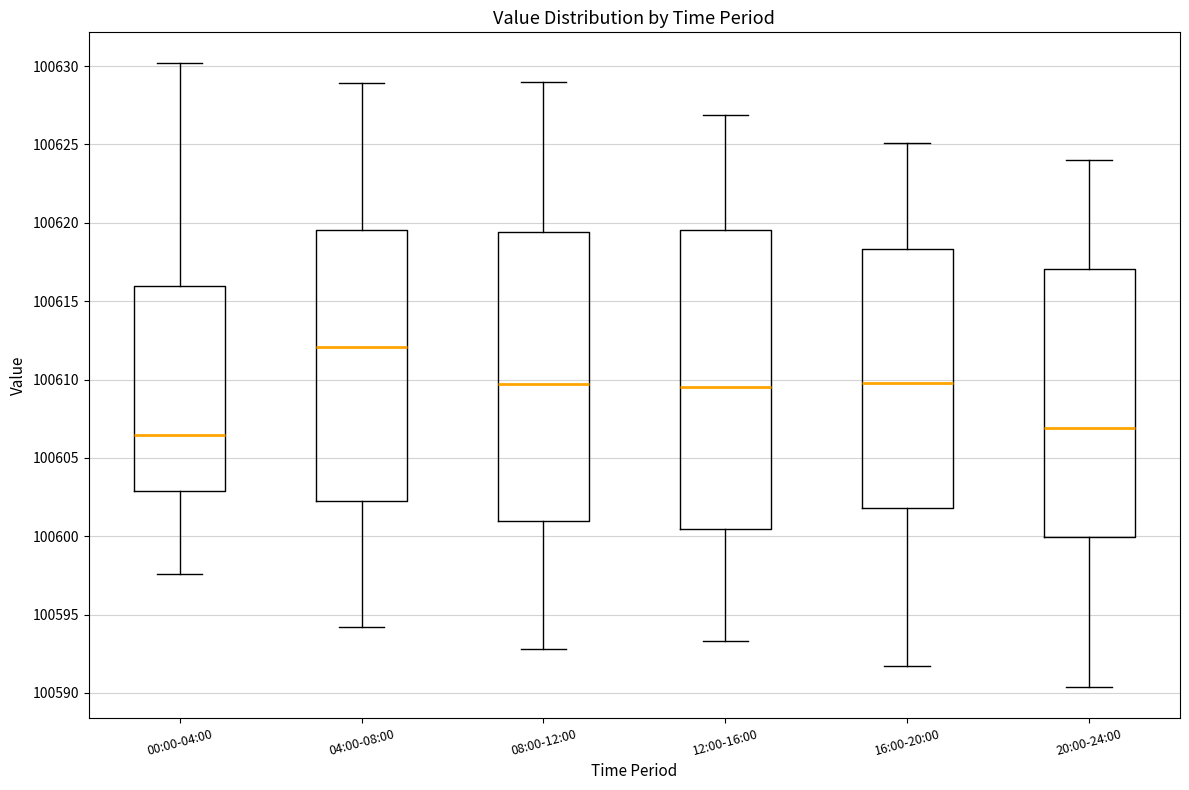

Reading left to right, read every box against the y-axis: the position of its median line, the range the box covers, and the ends of its whiskers. The values are not printed on the chart, so give them approximately, as read against the axis.

00:00-04:00: median 100606.5, box 100603.0 to 100616.0, whiskers 100597.5 to 100630.0
04:00-08:00: median 100612.0, box 100602.5 to 100619.5, whiskers 100594.0 to 100629.0
08:00-12:00: median 100609.5, box 100601.0 to 100619.5, whiskers 100593.0 to 100629.0
12:00-16:00: median 100609.5, box 100600.5 to 100619.5, whiskers 100593.5 to 100627.0
16:00-20:00: median 100610.0, box 100602.0 to 100618.5, whiskers 100591.5 to 100625.0
20:00-24:00: median 100607.0, box 100600.0 to 100617.0, whiskers 100590.5 to 100624.0